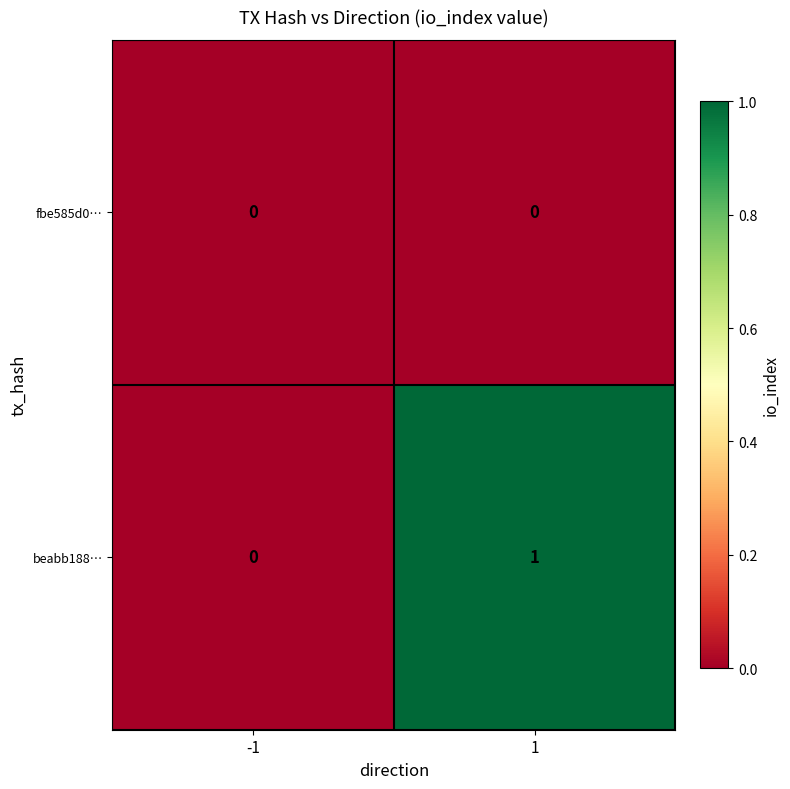

Between -1 and 1, which series saw the biggest shift?

beabb188…